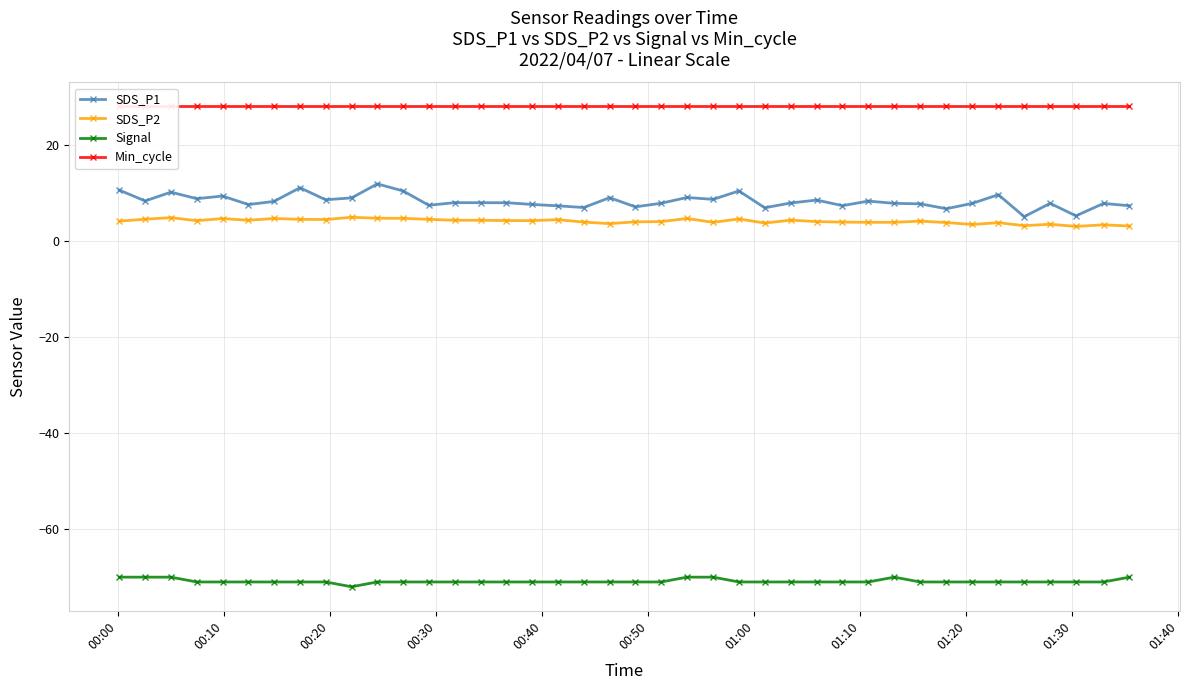

What is the minimum value shown in the chart?

-72.0